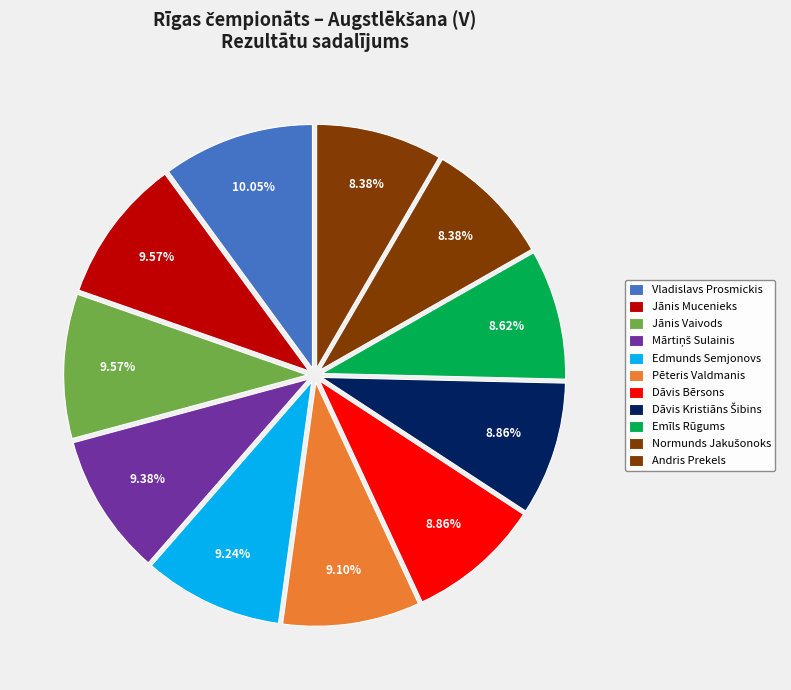

To the nearest percent, what is the average slice percentage?

9%